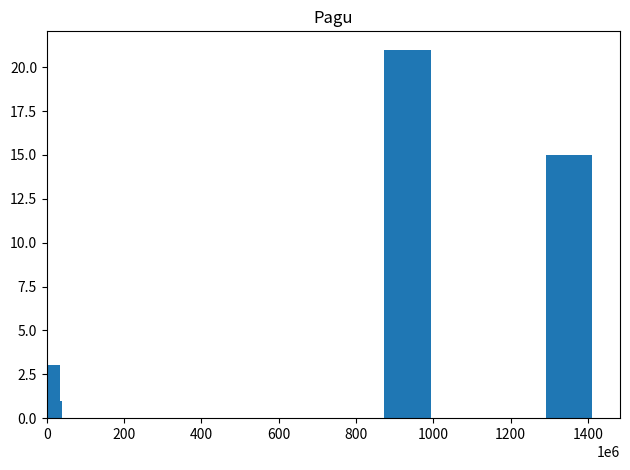

How many data points does each series have?

4